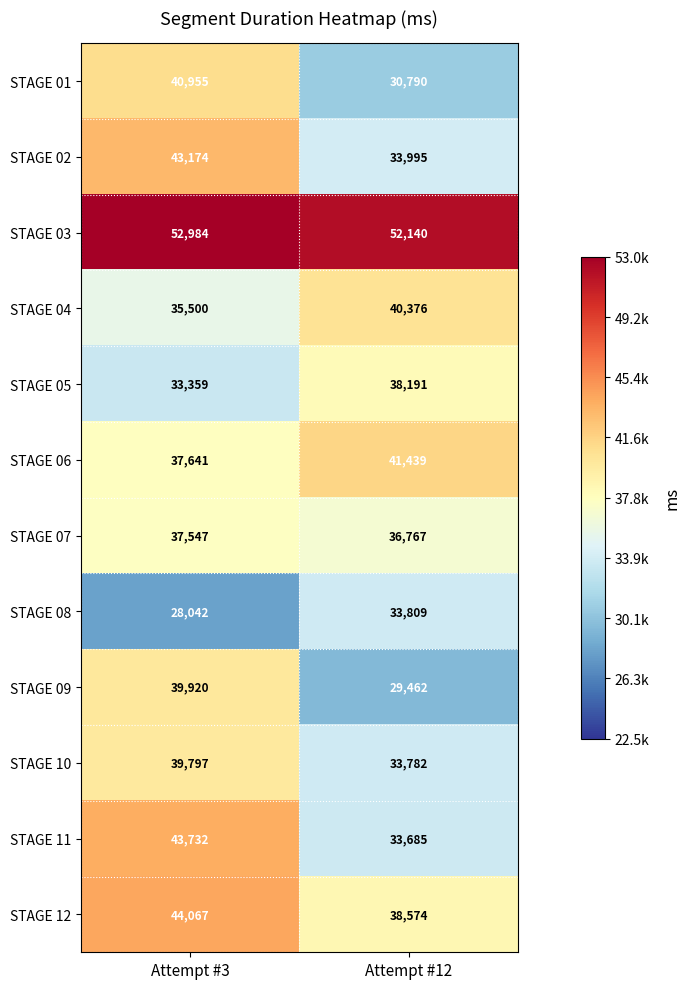

What is the total value across all series at Attempt #12?

443010